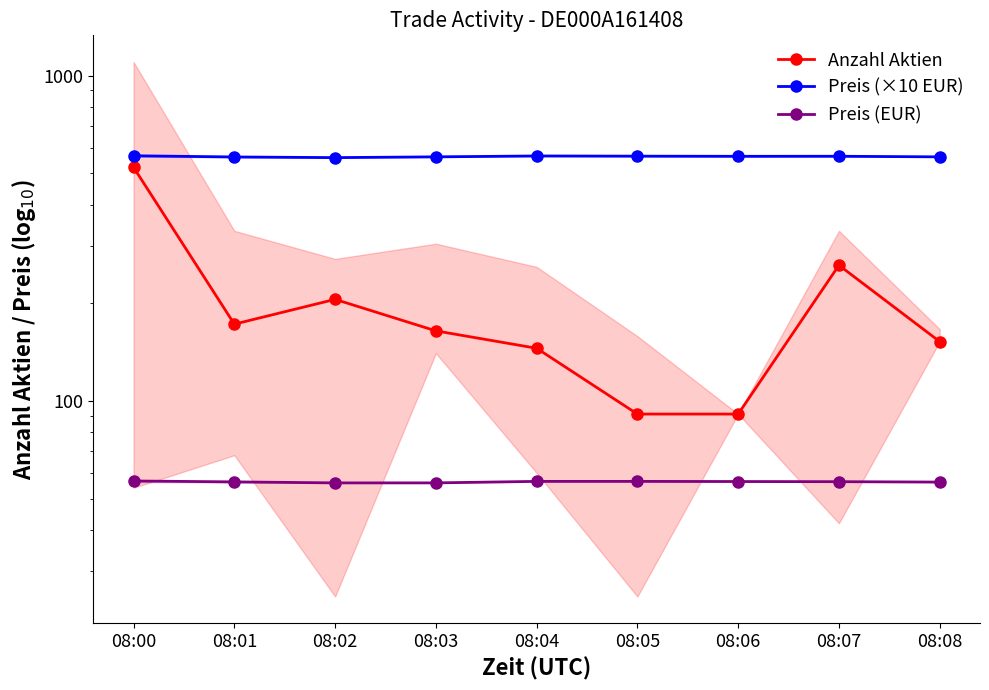

What is the total value across all series at 08:06?

711.8